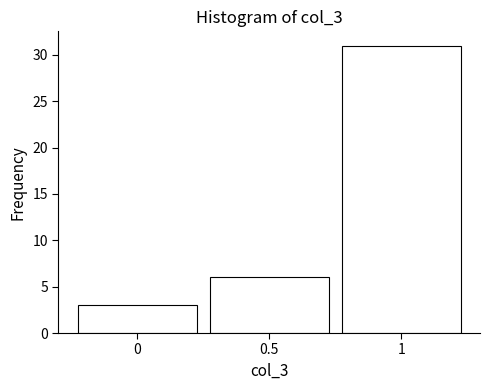

Reading left to right, transcribe this chart: for each bar, give the range it covers on the x-axis and its height. The values are not printed on the chart, so give them approximately, as read against the axis.

-0.25 to 0.25: 3
0.25 to 0.75: 6
0.75 to 1.25: 31